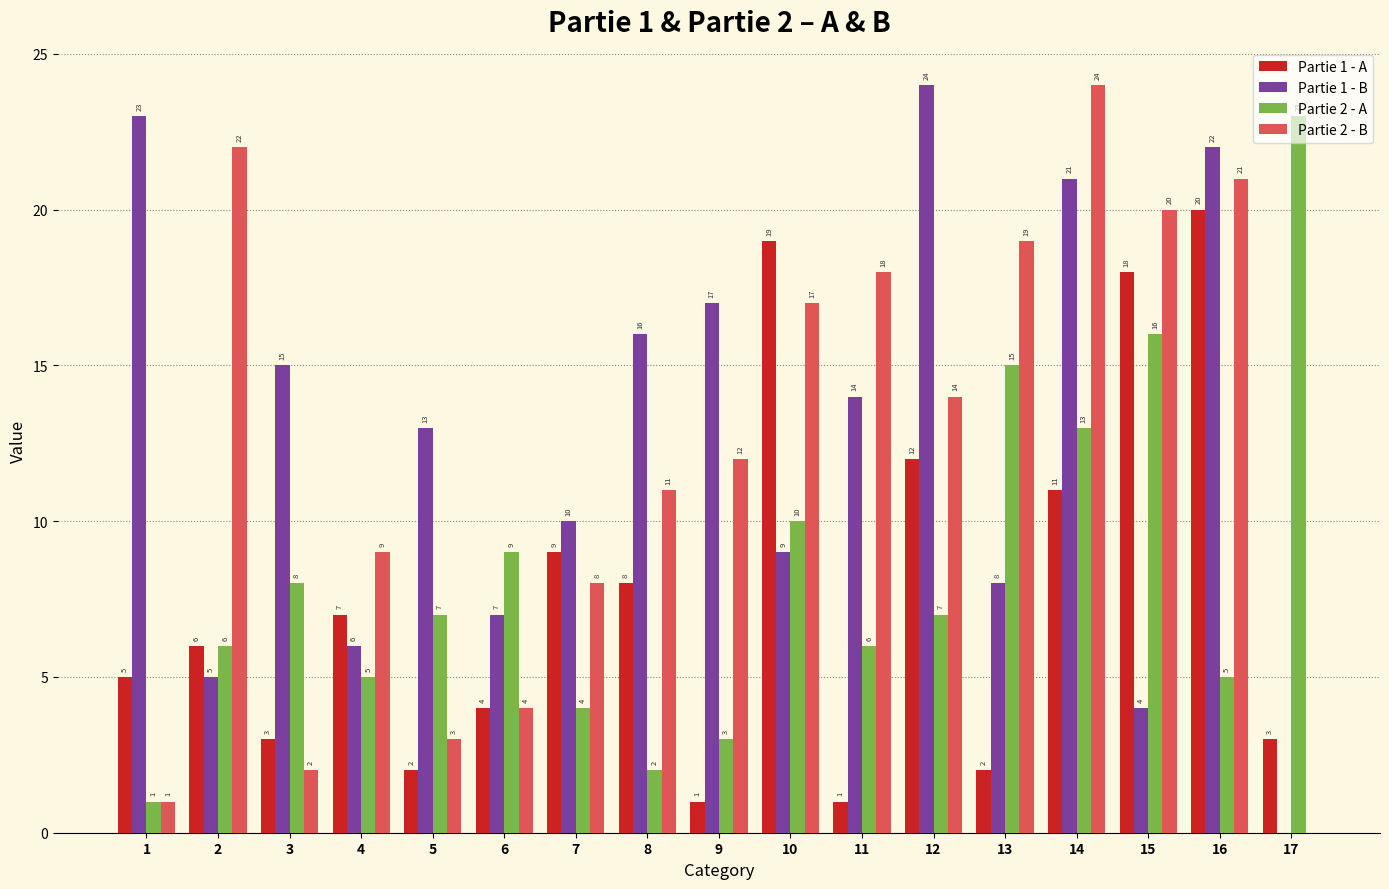

At which category is the sum across all series the highest?

14